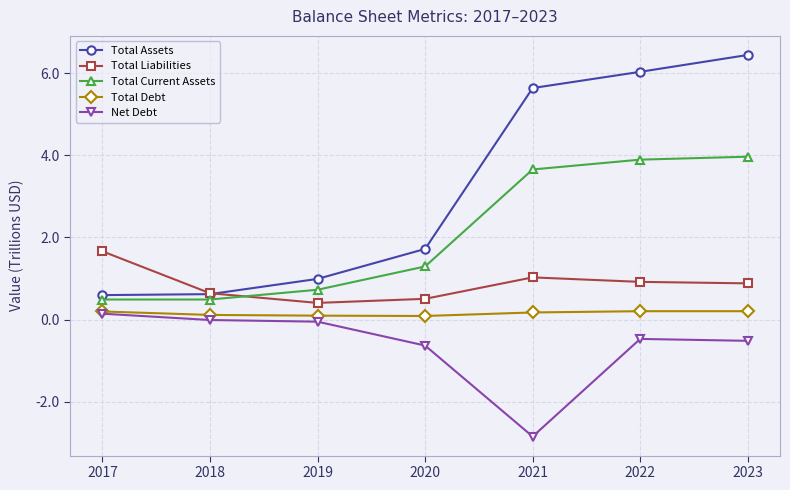

At which label does Total Current Assets first exceed 1?

2020